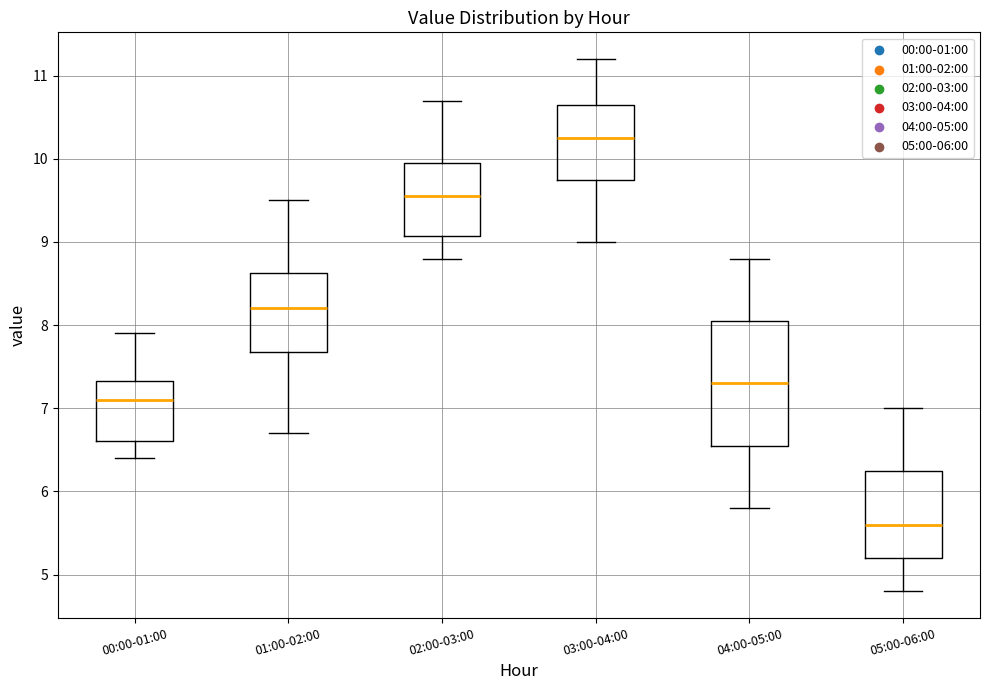

Reading left to right, transcribe this box plot: for each box, give where its median line is, the range the box spans, and where its two whiskers end, as read against the y-axis. The values are not printed on the chart, so give them approximately, as read against the axis.

00:00-01:00: median 7.1, box 6.6 to 7.3, whiskers 6.4 to 7.9
01:00-02:00: median 8.2, box 7.7 to 8.6, whiskers 6.7 to 9.5
02:00-03:00: median 9.6, box 9.1 to 10.0, whiskers 8.8 to 10.7
03:00-04:00: median 10.3, box 9.8 to 10.7, whiskers 9.0 to 11.2
04:00-05:00: median 7.3, box 6.6 to 8.1, whiskers 5.8 to 8.8
05:00-06:00: median 5.6, box 5.2 to 6.3, whiskers 4.8 to 7.0